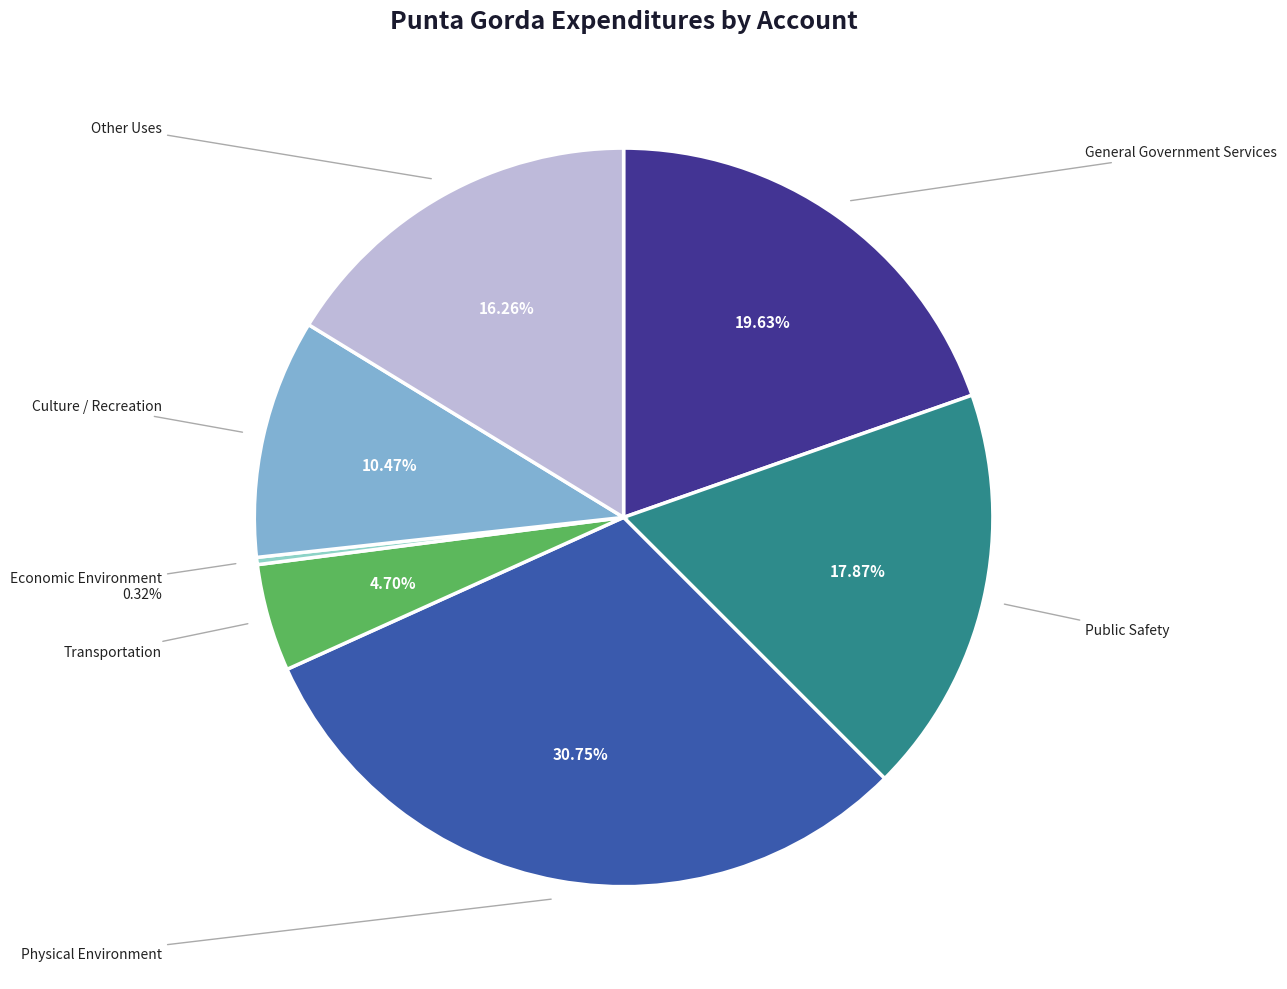

To the nearest percent, what is the average slice percentage?

14%